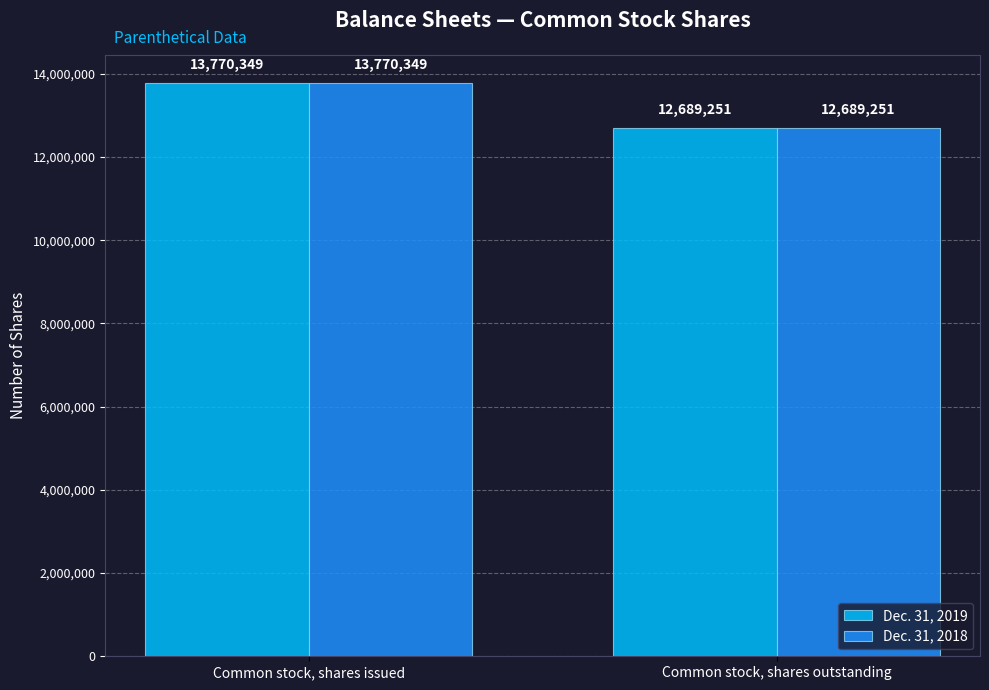

The value of Dec. 31, 2019 at Common stock, shares outstanding is 12689251. True or false?

True